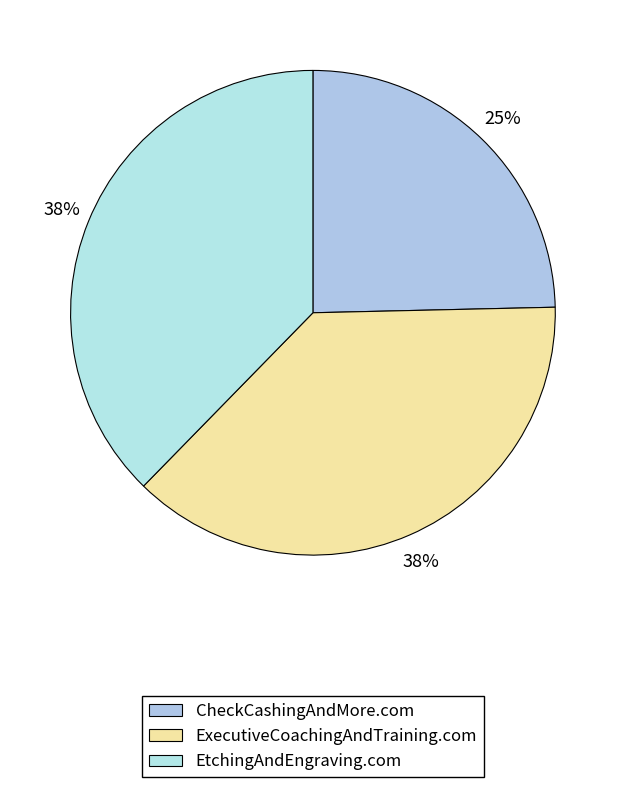

How many slices are in this pie chart?

3